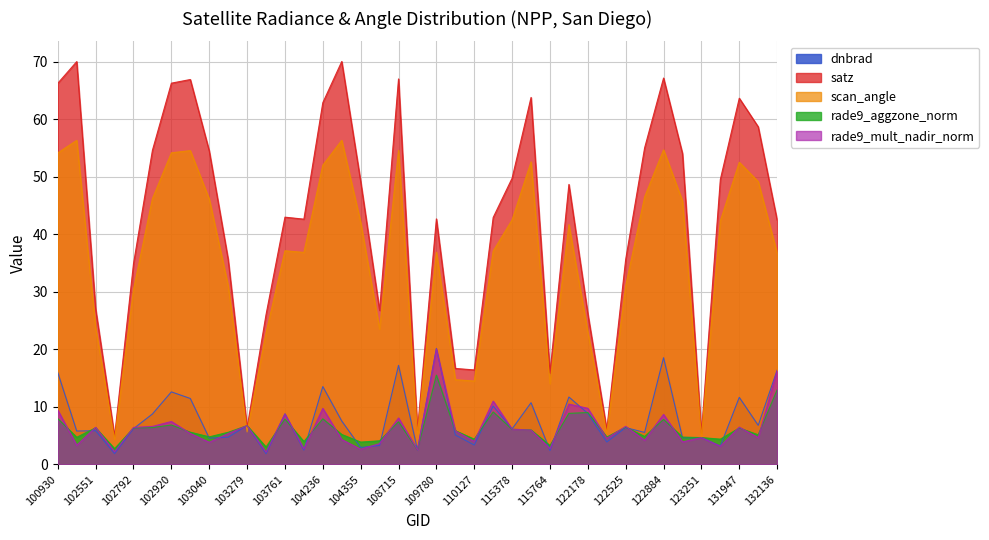

Is it true that scan_angle equals 10.7 at 103761?

False